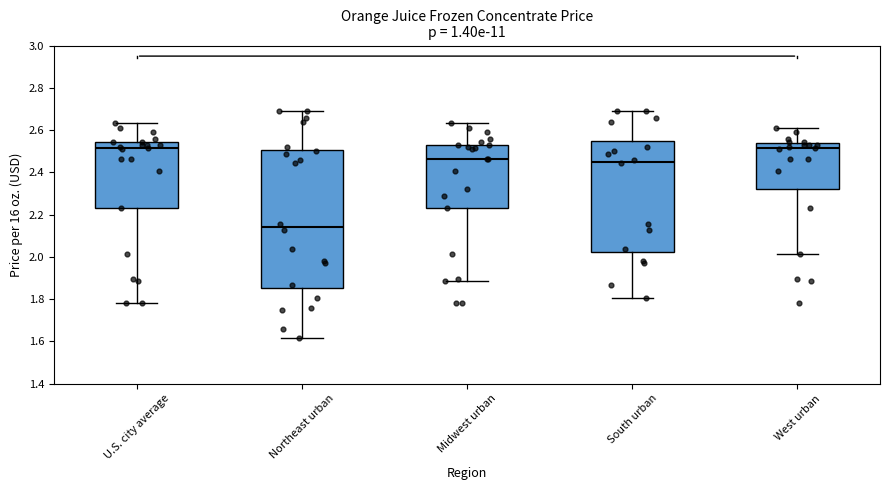

Which box has the lowest median line?

Northeast urban